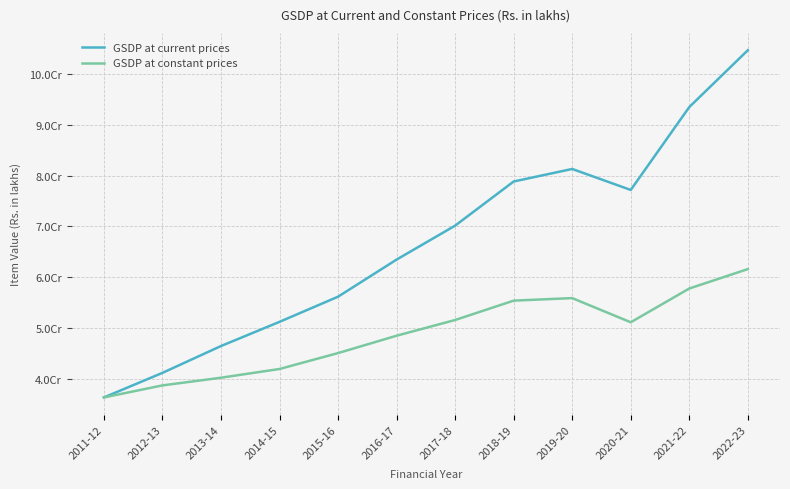

Does the chart display data point markers on the line(s)?

No